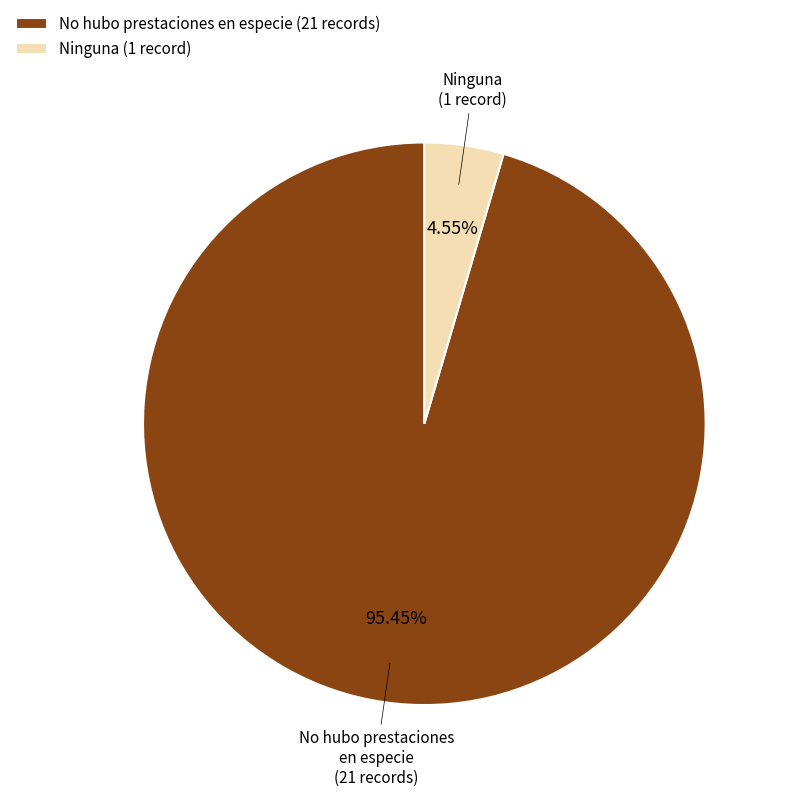

Is there any slice that represents more than half of the pie?

Yes